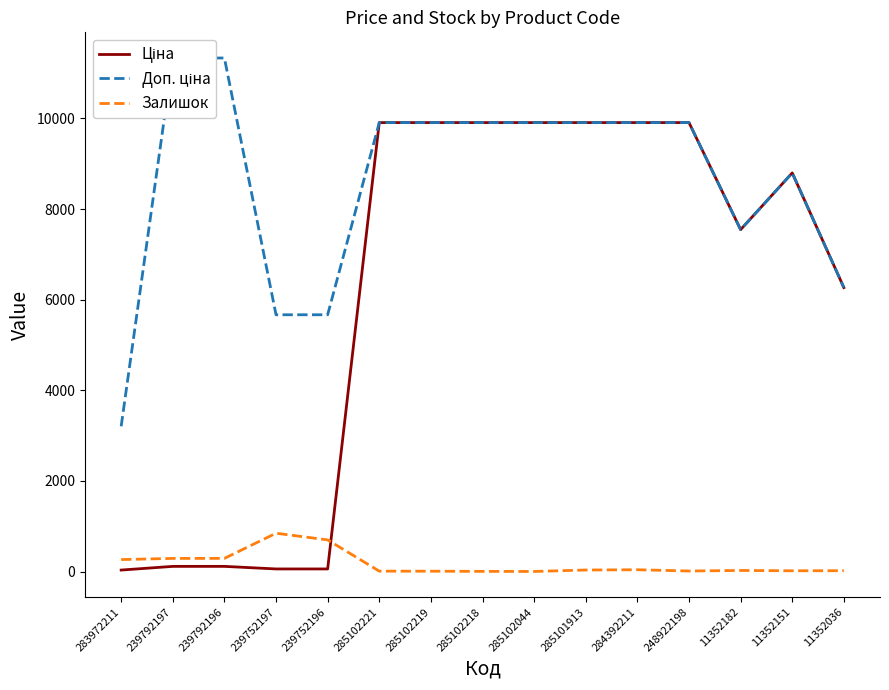

What are all the series names shown in the legend?

Ціна, Доп. ціна, Залишок